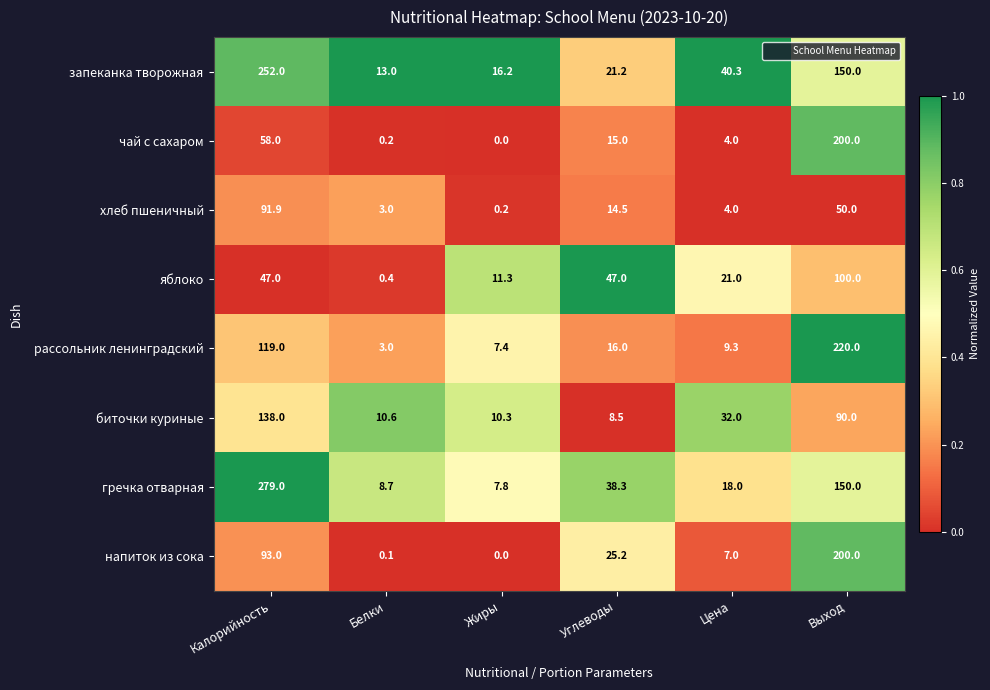

Which label corresponds to the smallest value in the chart?

Жиры